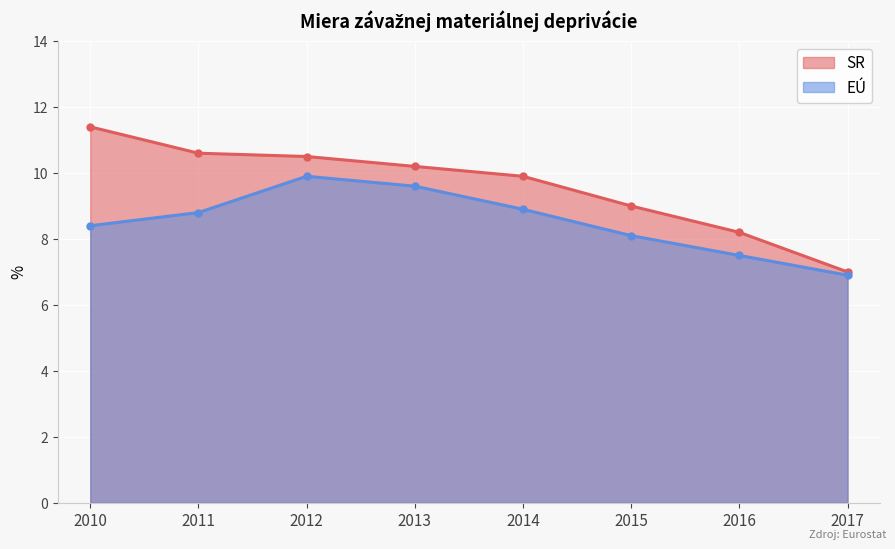

What is the total value across all series at 2010?

19.8